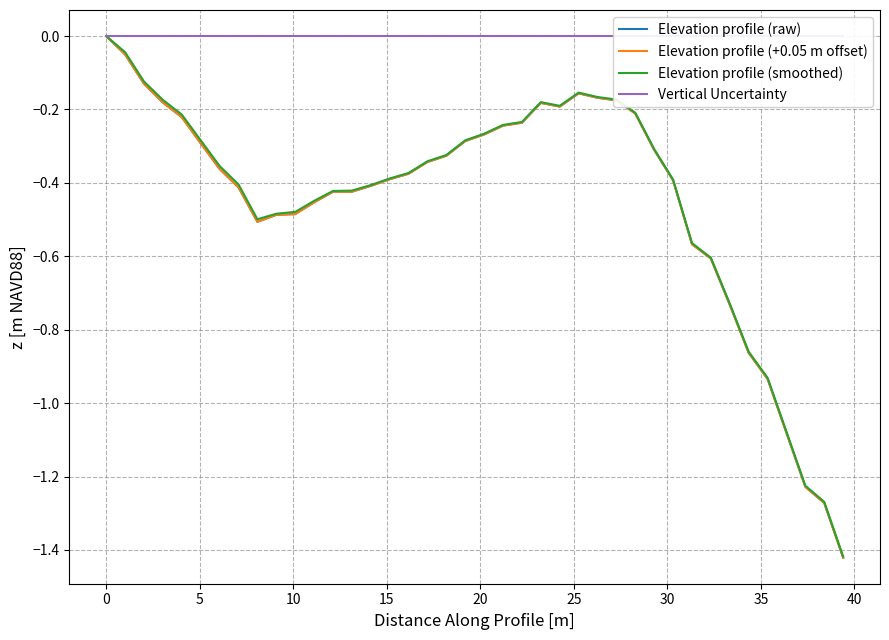

Count the number of categories in the chart.

40